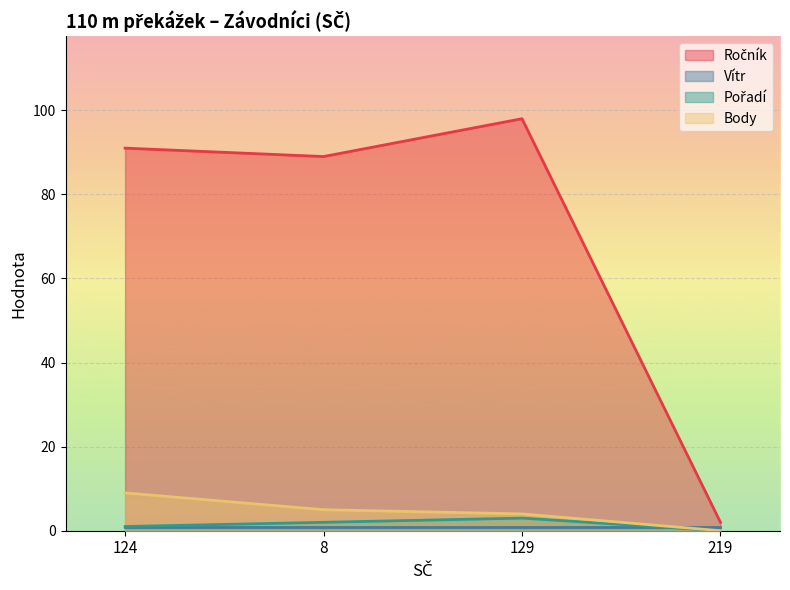

At how many categories does at least one series exceed 85?

3